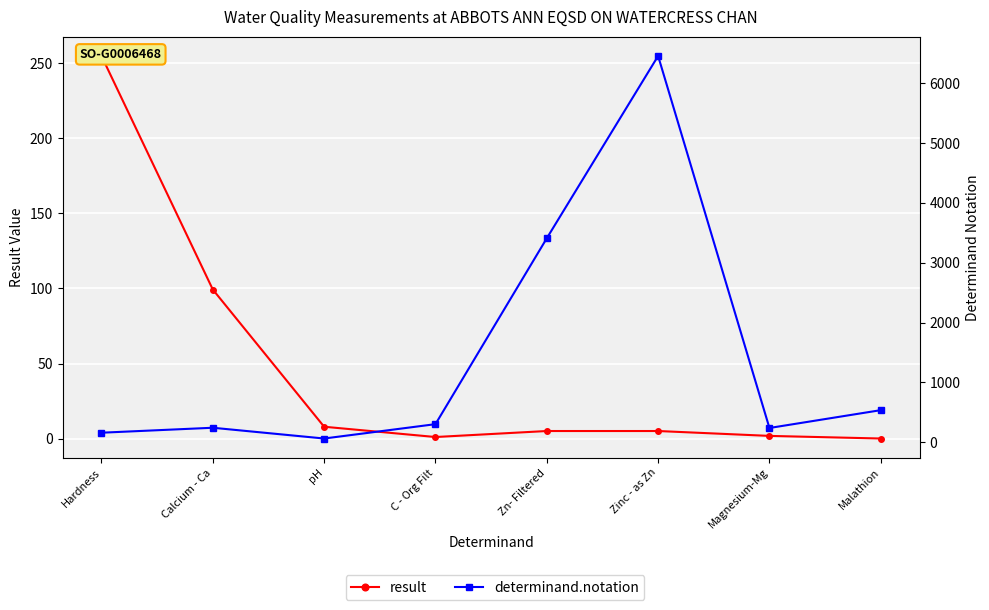

The result series shows 119.0 at Hardness. True or false?

False